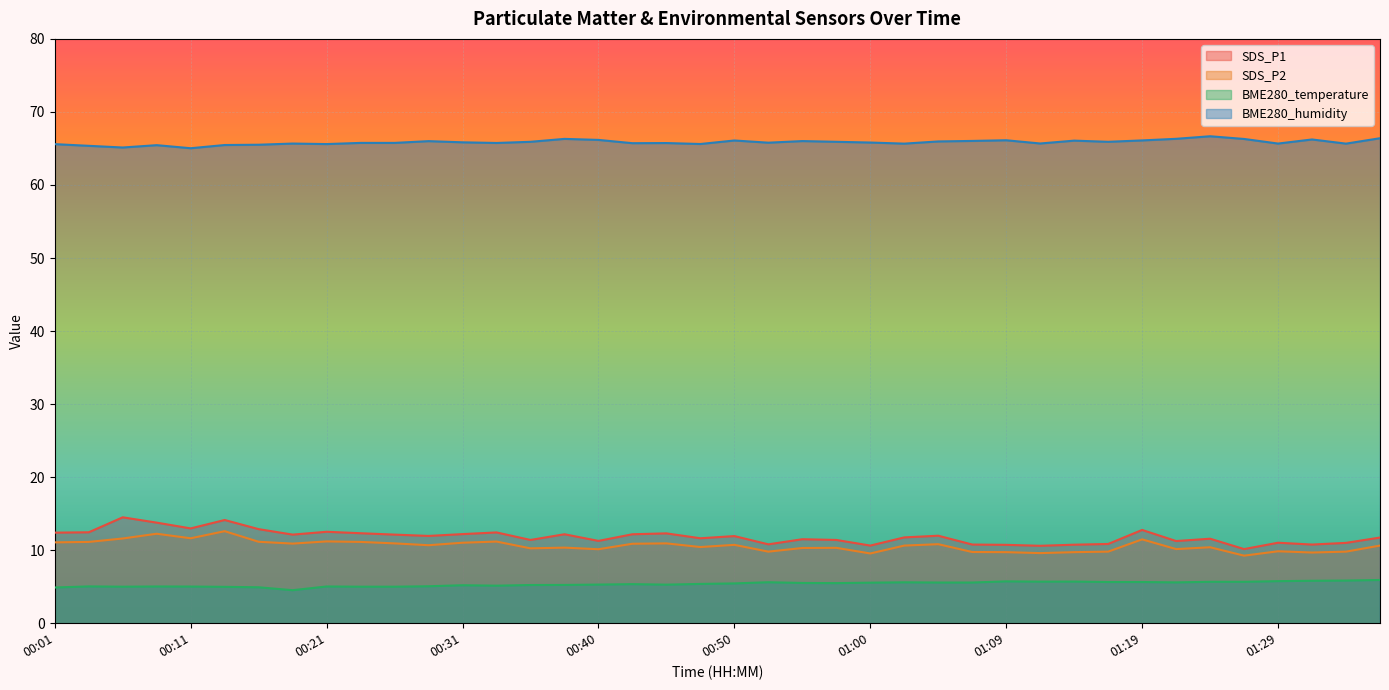

Which series changed the most between 00:33 and 00:45?

SDS_P2